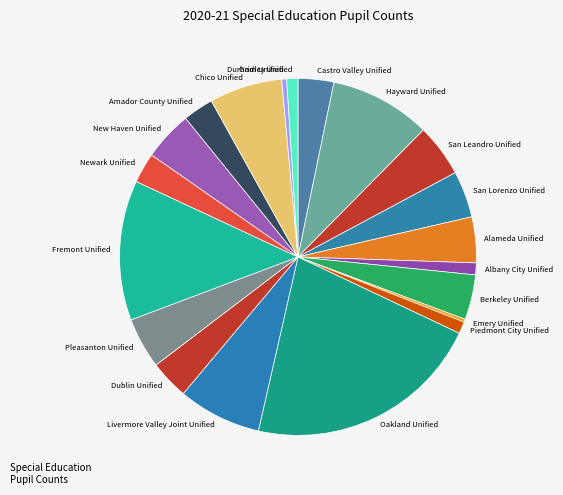

Do Piedmont City Unified and Alameda Unified together represent more than half of the pie?

No